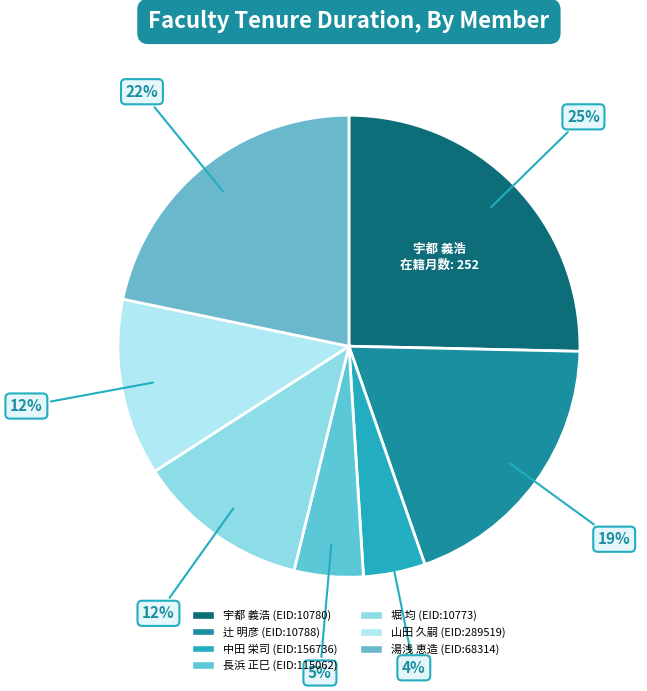

Does 中田 栄司 (EID:156736) account for over 50% of the chart?

No